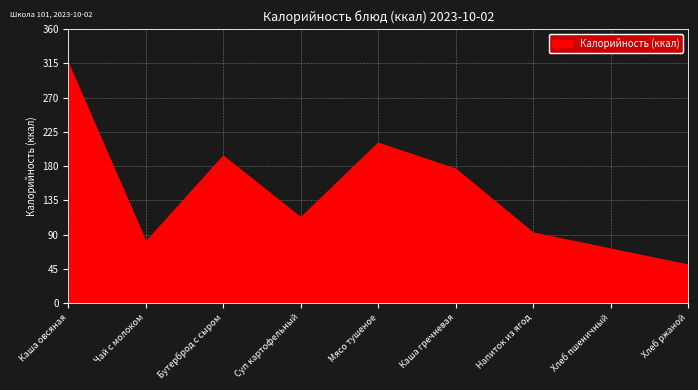

Does the chart display data point markers on the line(s)?

No